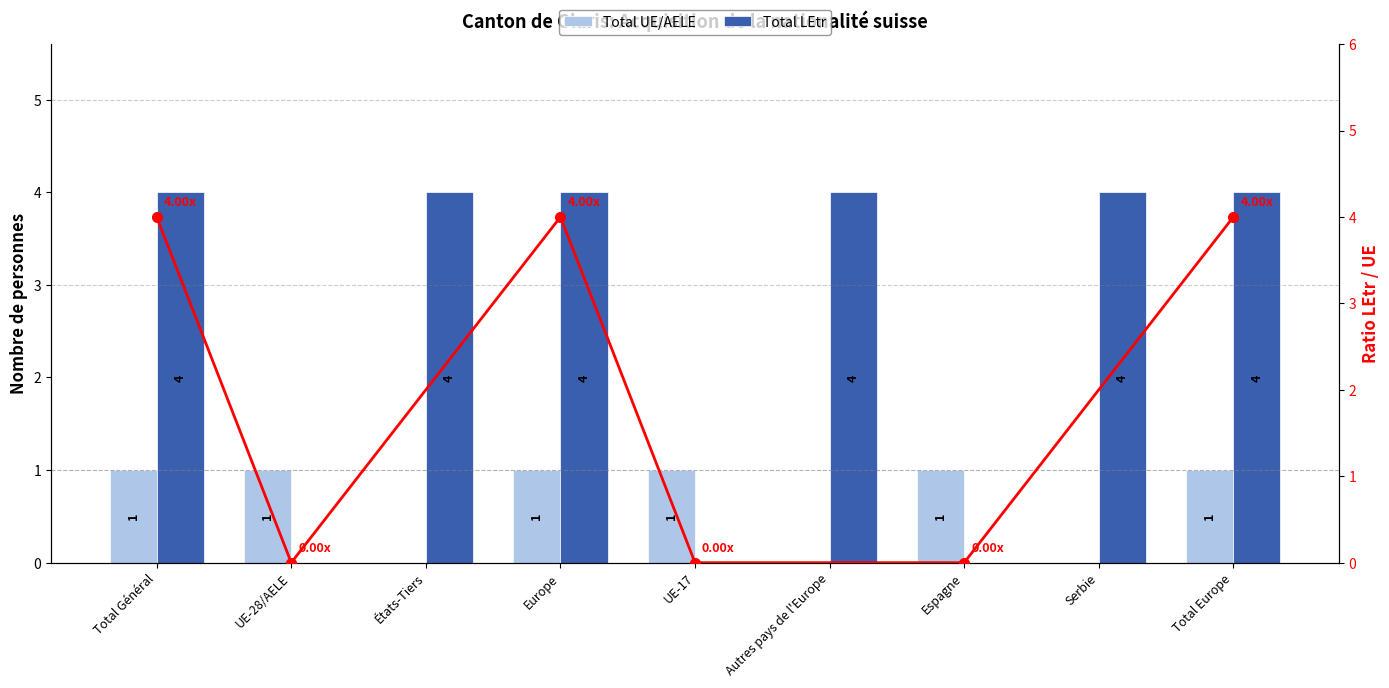

Rank the series by their maximum value, from lowest to highest.

Total UE/AELE, Total LEtr